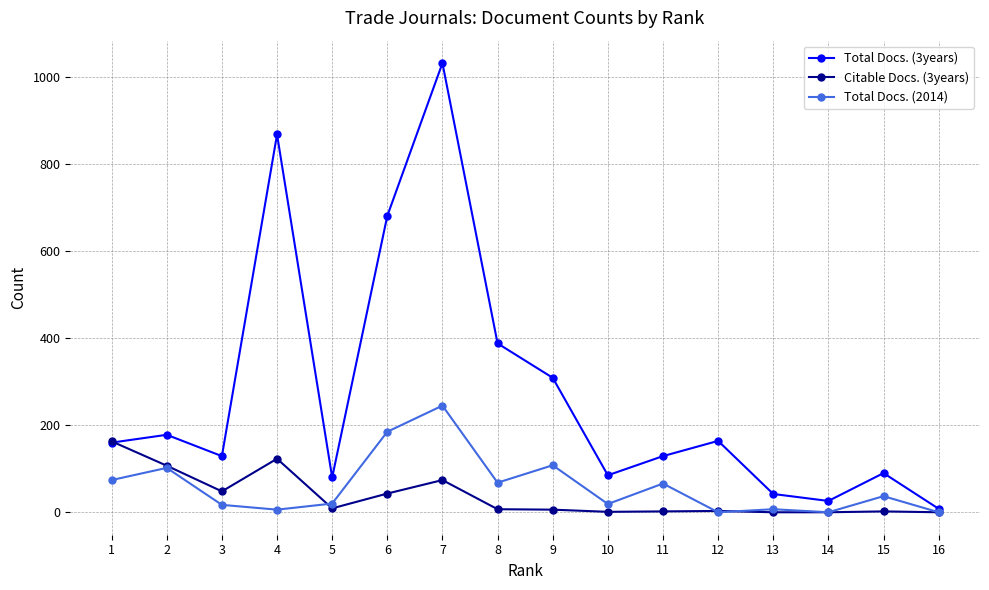

True or false: Total Docs. (2014) has a value of 0 at 14.

True